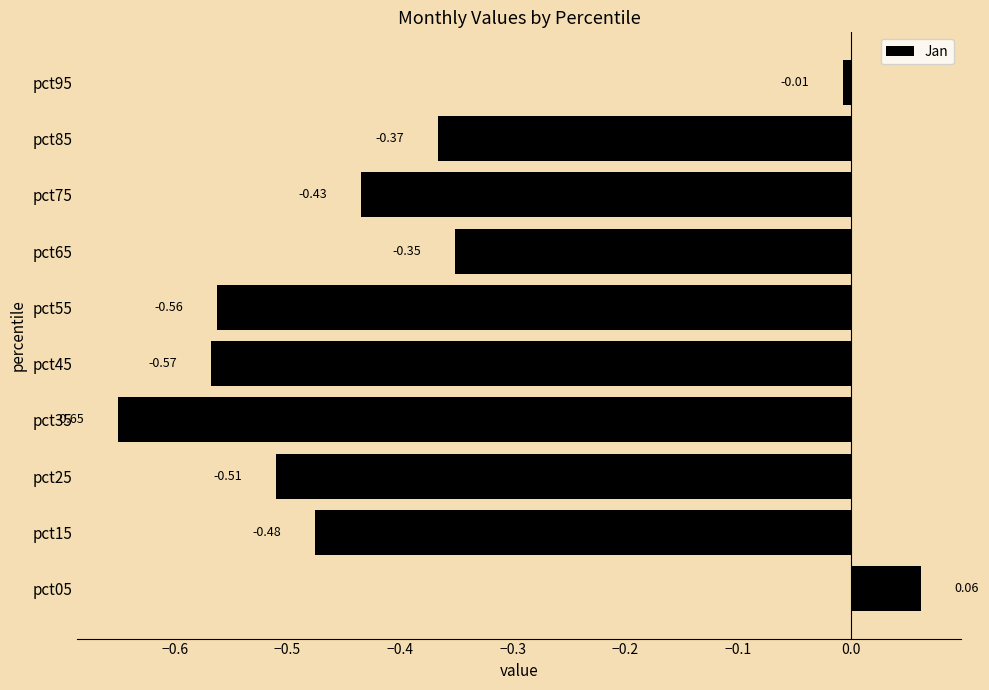

What is the difference between the maximum and minimum values?

0.7